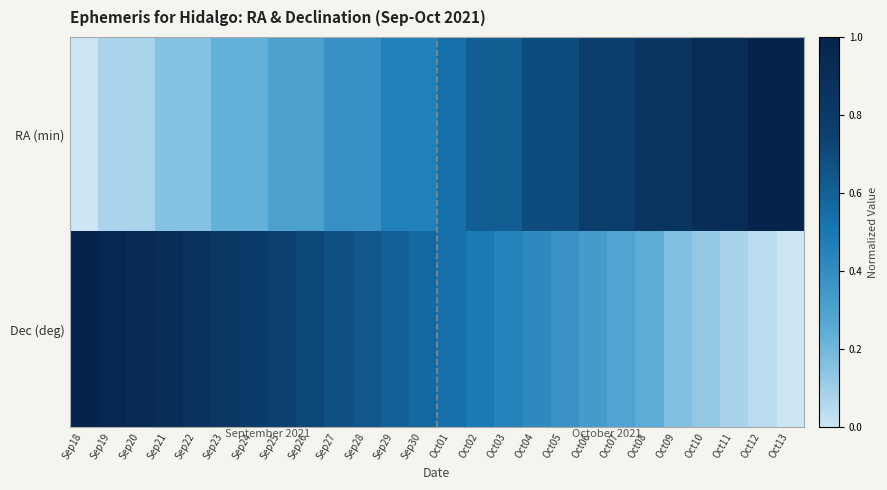

Reading left to right, extract all data points from this chart.

RA (min): Sep18=0.0	Sep19=0.1	Sep20=0.1	Sep21=0.2	Sep22=0.2	Sep23=0.2	Sep24=0.2	Sep25=0.3	Sep26=0.3	Sep27=0.4	Sep28=0.4	Sep29=0.5	Sep30=0.5	Oct01=0.5	Oct02=0.6	Oct03=0.6	Oct04=0.7	Oct05=0.7	Oct06=0.8	Oct07=0.8	Oct08=0.8	Oct09=0.8	Oct10=0.9	Oct11=0.9	Oct12=1.0	Oct13=1.0
Dec (deg): Sep18=1.0	Sep19=1.0	Sep20=0.9	Sep21=0.9	Sep22=0.9	Sep23=0.8	Sep24=0.8	Sep25=0.8	Sep26=0.7	Sep27=0.7	Sep28=0.6	Sep29=0.6	Sep30=0.6	Oct01=0.5	Oct02=0.5	Oct03=0.4	Oct04=0.4	Oct05=0.4	Oct06=0.3	Oct07=0.3	Oct08=0.2	Oct09=0.2	Oct10=0.1	Oct11=0.1	Oct12=0.0	Oct13=0.0